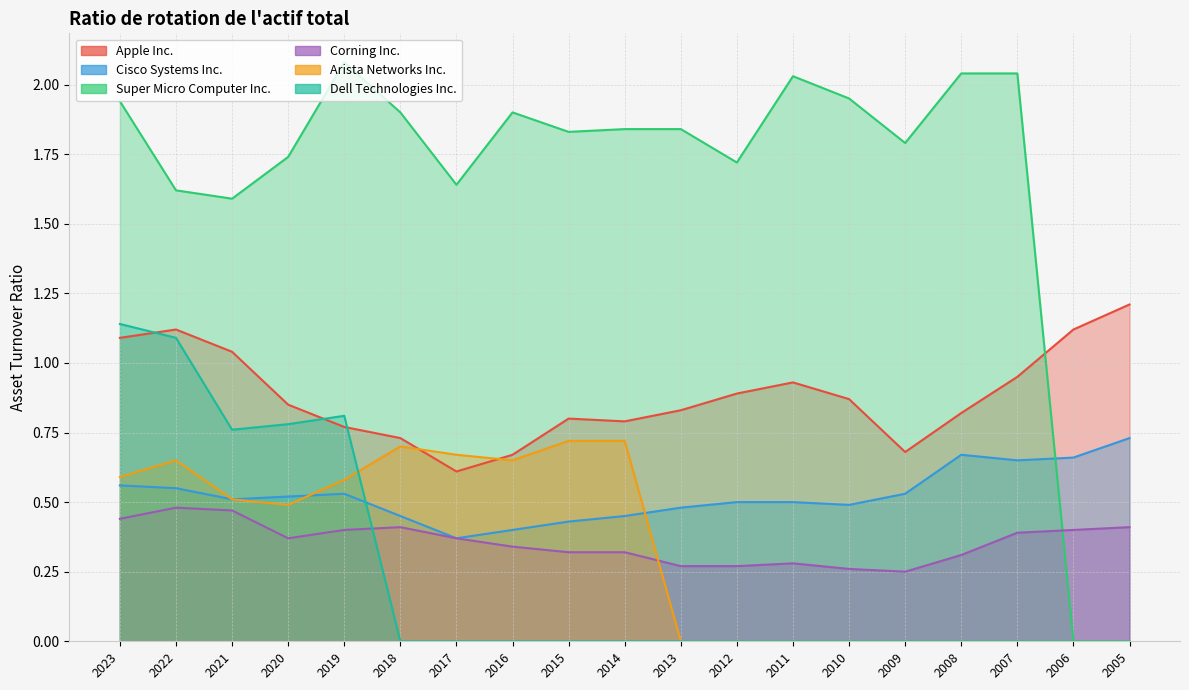

At how many categories does at least one series exceed 1?

19